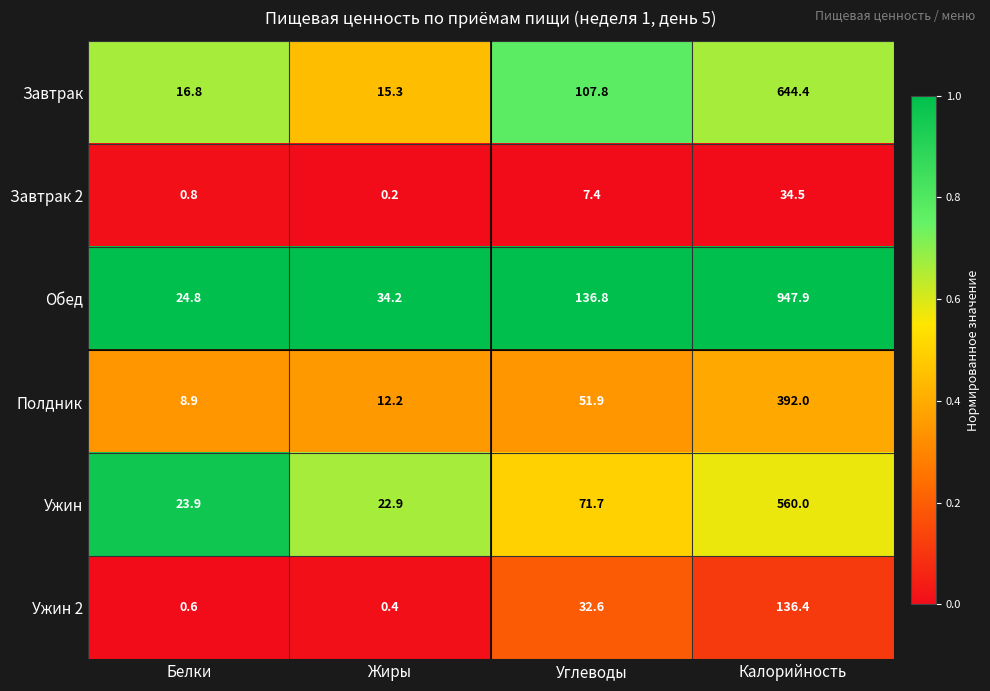

What is the spread (max minus min) of values at Белки?

24.2